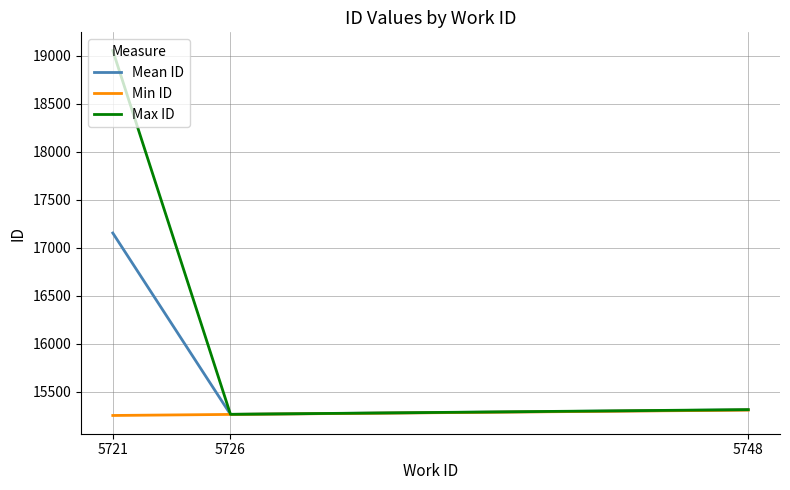

Which series has the largest total across all categories?

Max ID